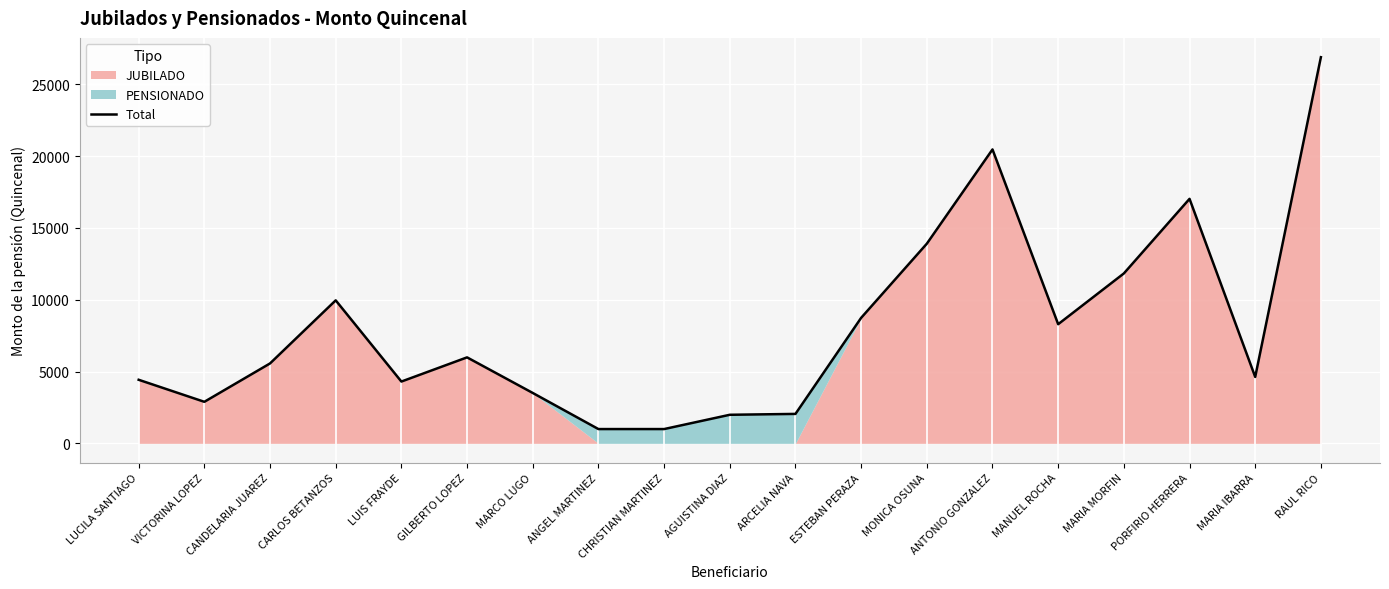

What value does the Total series have at VICTORINA LOPEZ?

2892.3